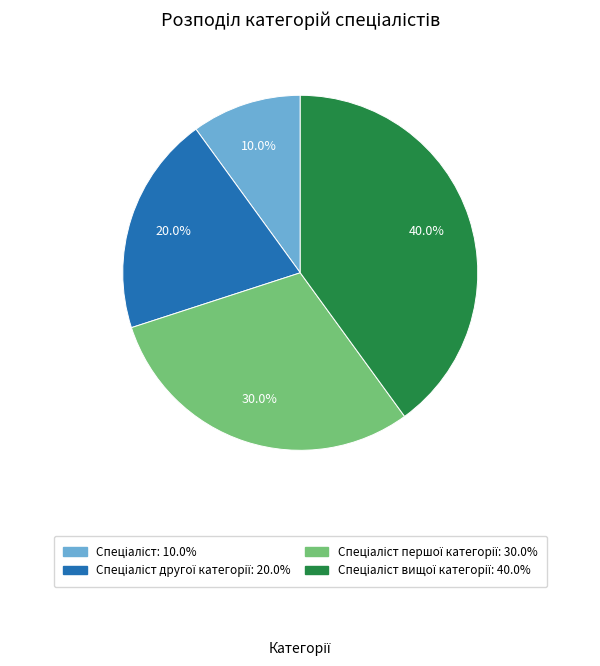

Is there any slice that represents more than half of the pie?

No